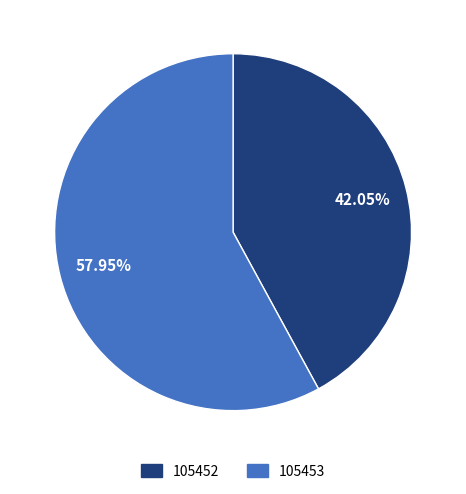

Which category has the smallest portion of the pie?

105452